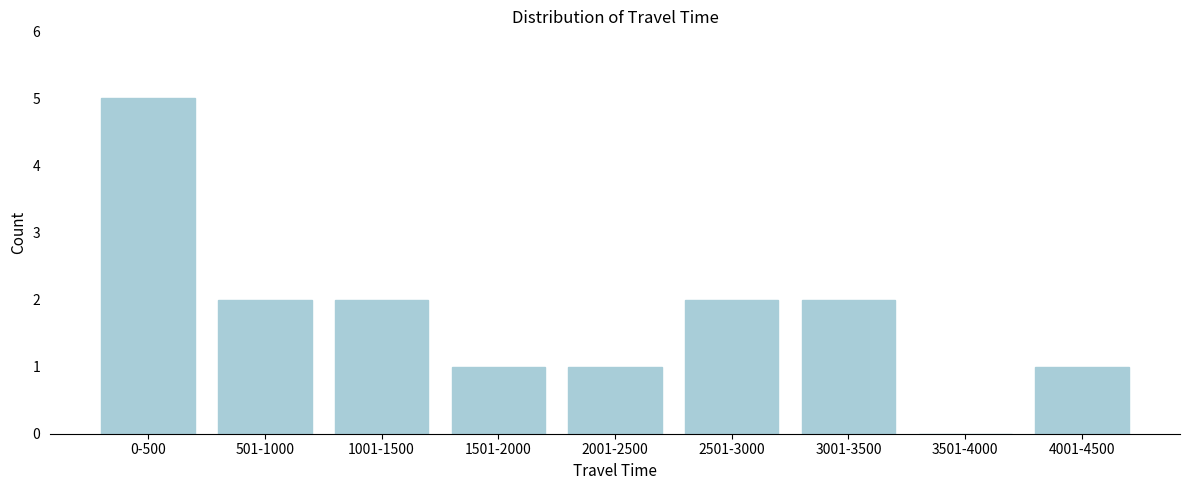

Reading right to left, what are all the values shown in this chart?

4001-4500=1	3501-4000=0	3001-3500=2	2501-3000=2	2001-2500=1	1501-2000=1	1001-1500=2	501-1000=2	0-500=5